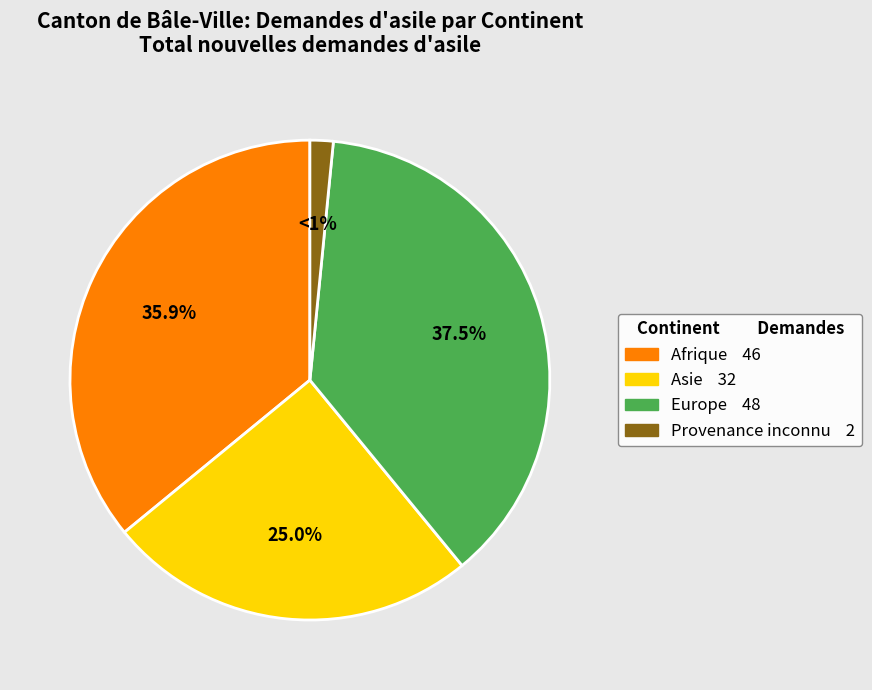

To the nearest percent, what portion does Afrique represent?

36%